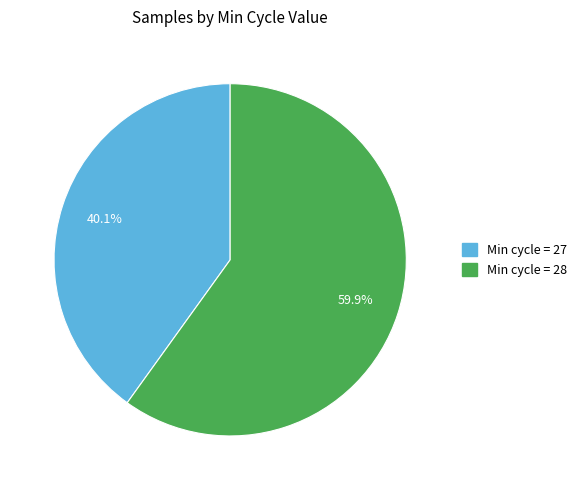

Is there any slice that represents more than half of the pie?

Yes